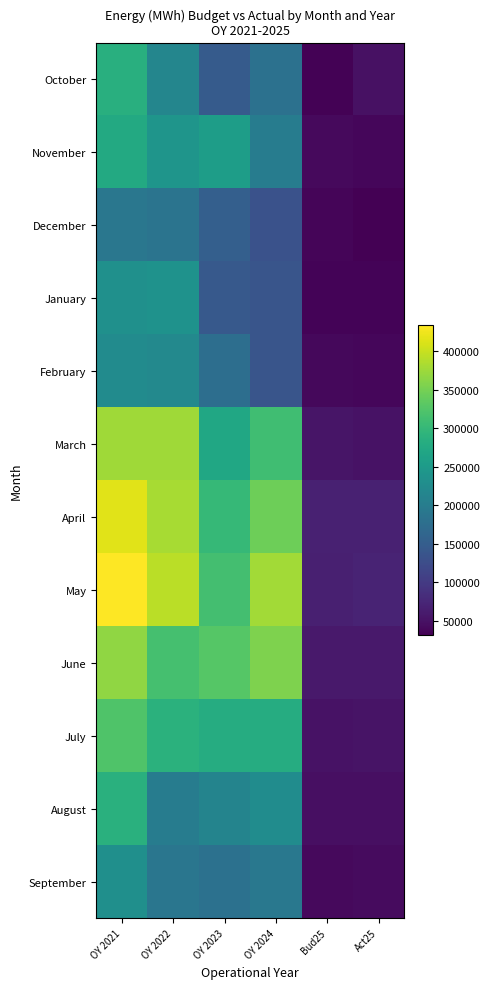

Which series has the largest range (max minus min)?

May